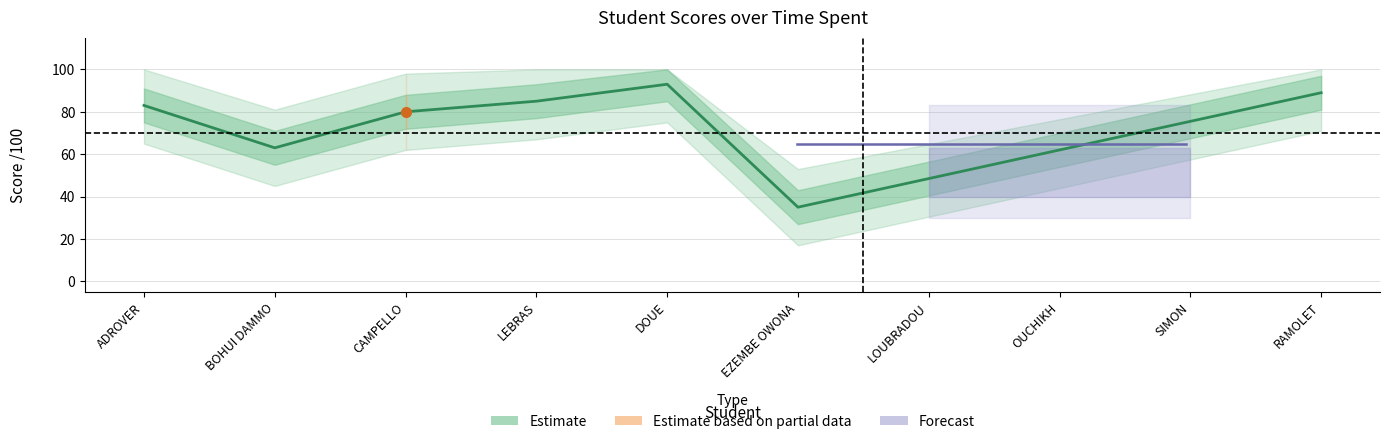

How many interior local peaks does the note leçon /100 series have?

1